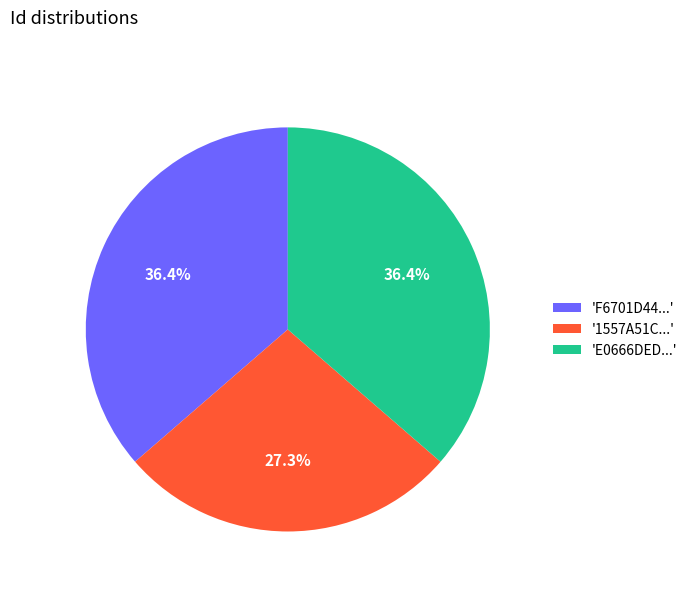

Is there any slice that represents more than half of the pie?

No